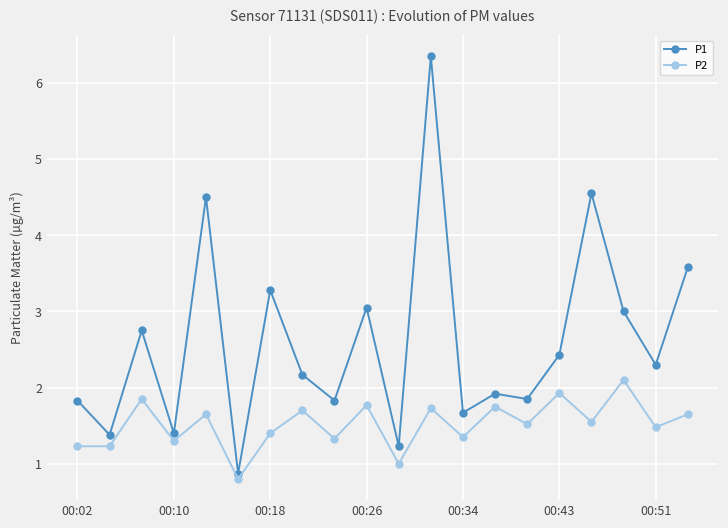

What are all the series names shown in the legend?

P1, P2